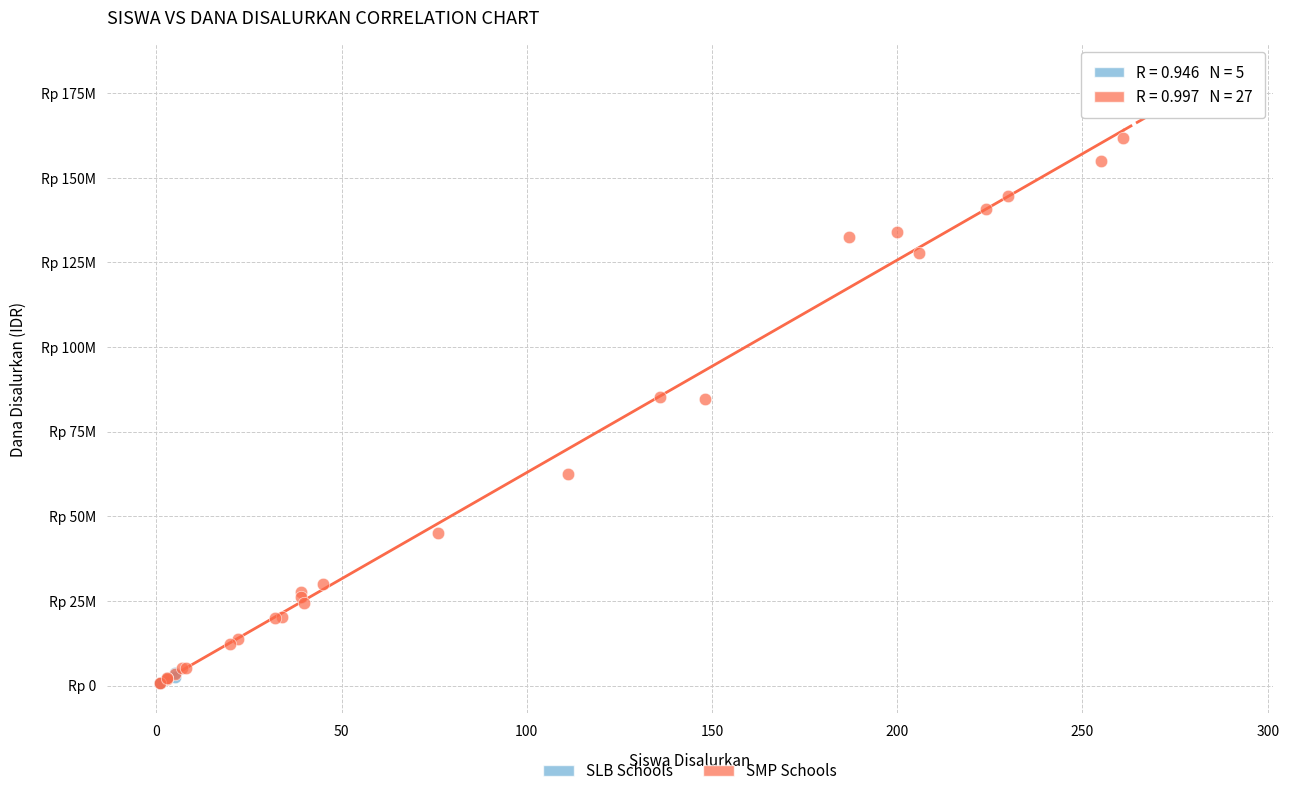

Which series has the widest spread of Y values?

SMP Schools